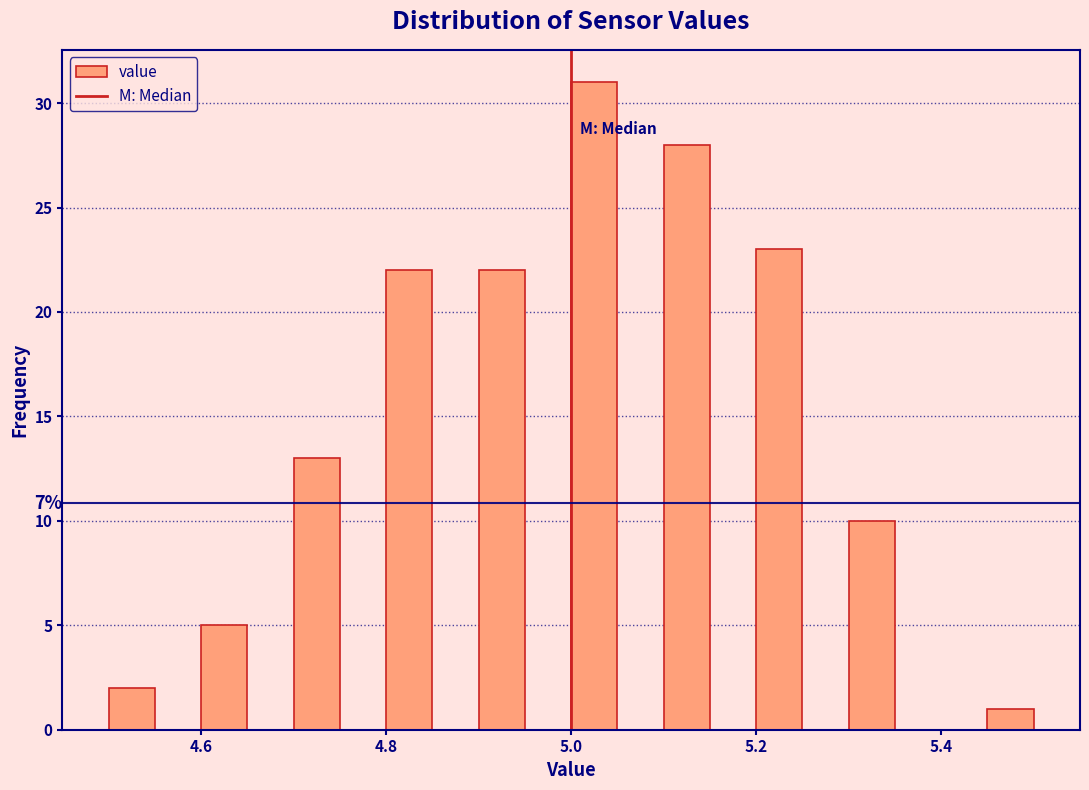

Read against the x-axis, roughly where is the centre of the tallest bar?

5.02